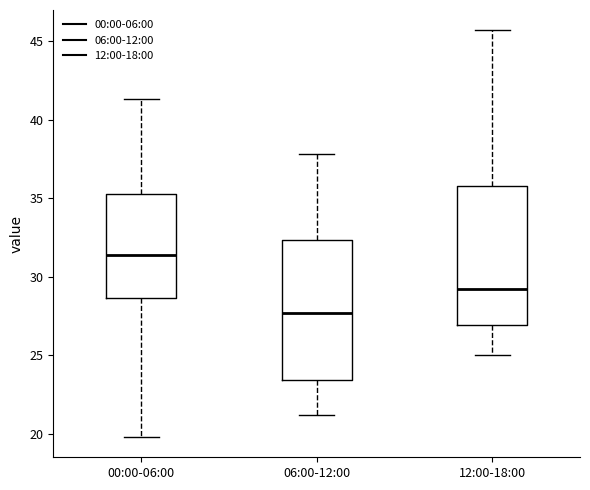

Reading left to right, read every box against the y-axis: the position of its median line, the range the box covers, and the ends of its whiskers. The values are not printed on the chart, so give them approximately, as read against the axis.

00:00-06:00: median 31.5, box 28.5 to 35.5, whiskers 20.0 to 41.5
06:00-12:00: median 27.5, box 23.5 to 32.5, whiskers 21.0 to 38.0
12:00-18:00: median 29.5, box 27.0 to 36.0, whiskers 25.0 to 45.5